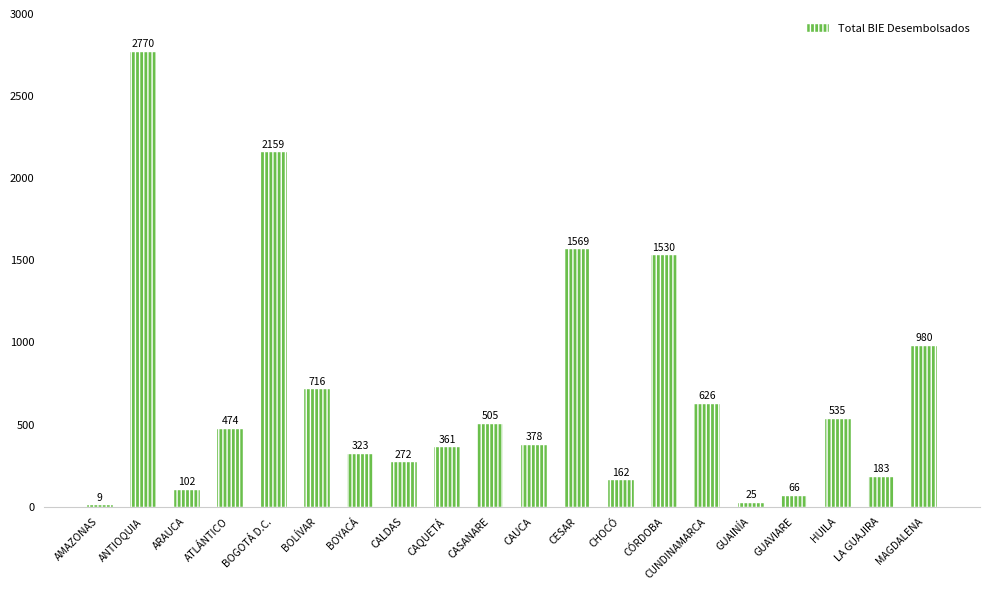

What is the label of the 2nd bar from the right?

LA GUAJIRA